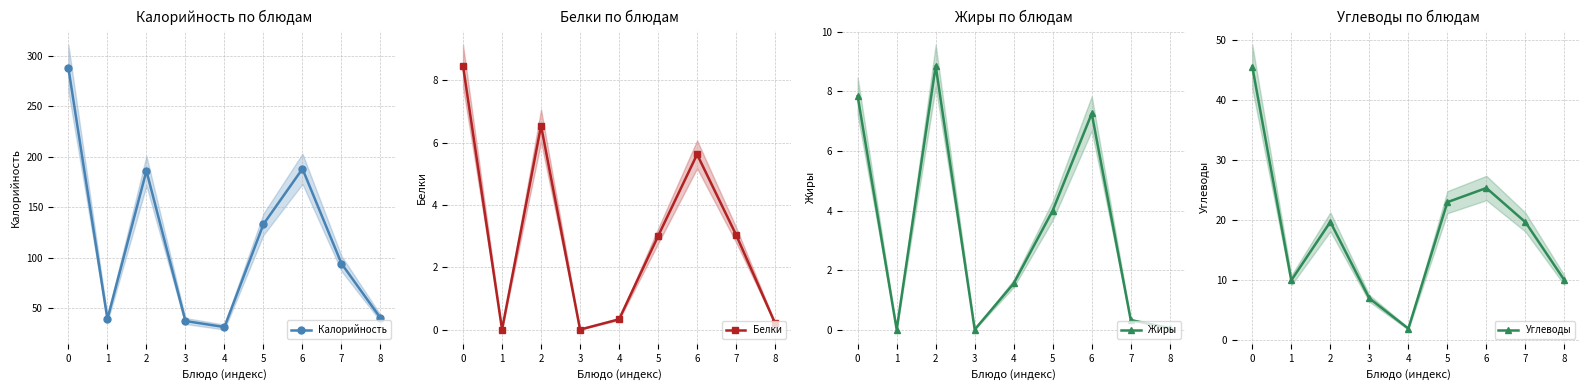

Is the value of Калорийность at 1 greater than the value of Белки at 6?

Yes